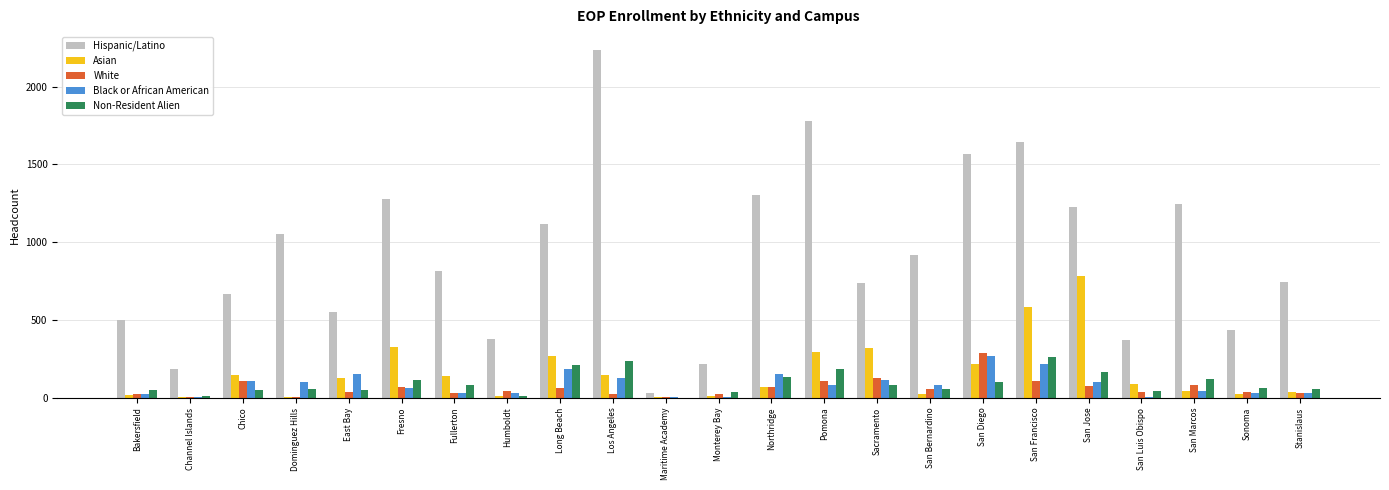

Is the value of White at San Francisco greater than the value of Hispanic/Latino at San Bernardino?

No